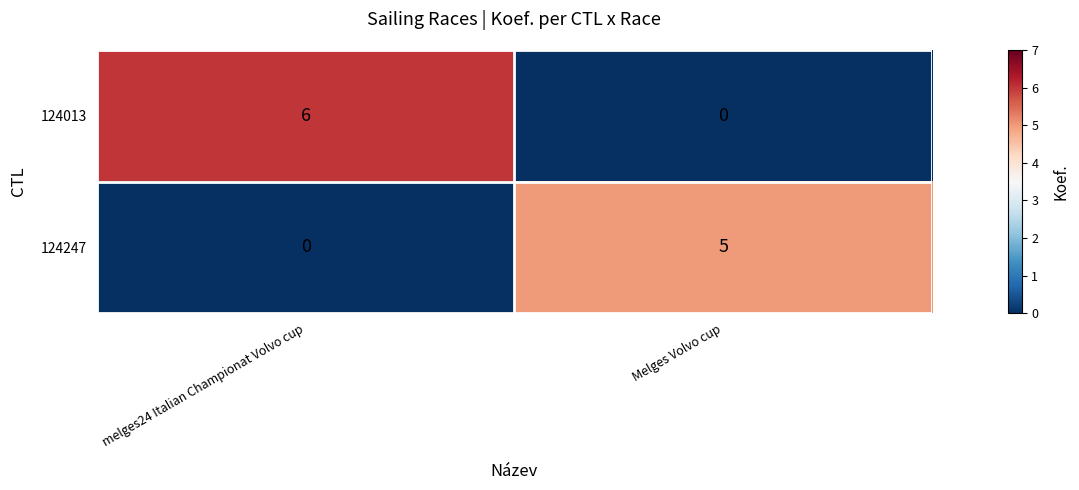

Reading left to right, what are all the values shown in this chart?

124013: melges24 Italian Championat Volvo cup=6	Melges Volvo cup=0
124247: melges24 Italian Championat Volvo cup=0	Melges Volvo cup=5